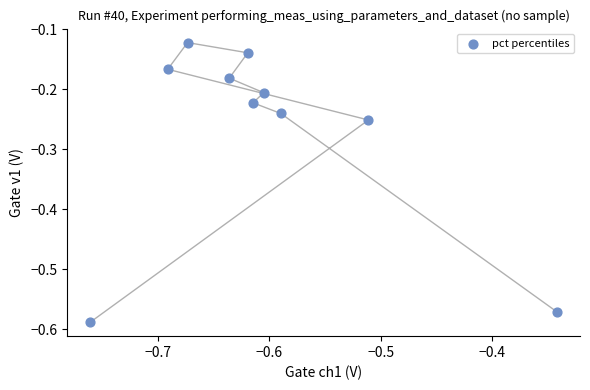

What is the range of X values (max minus min)?

0.4